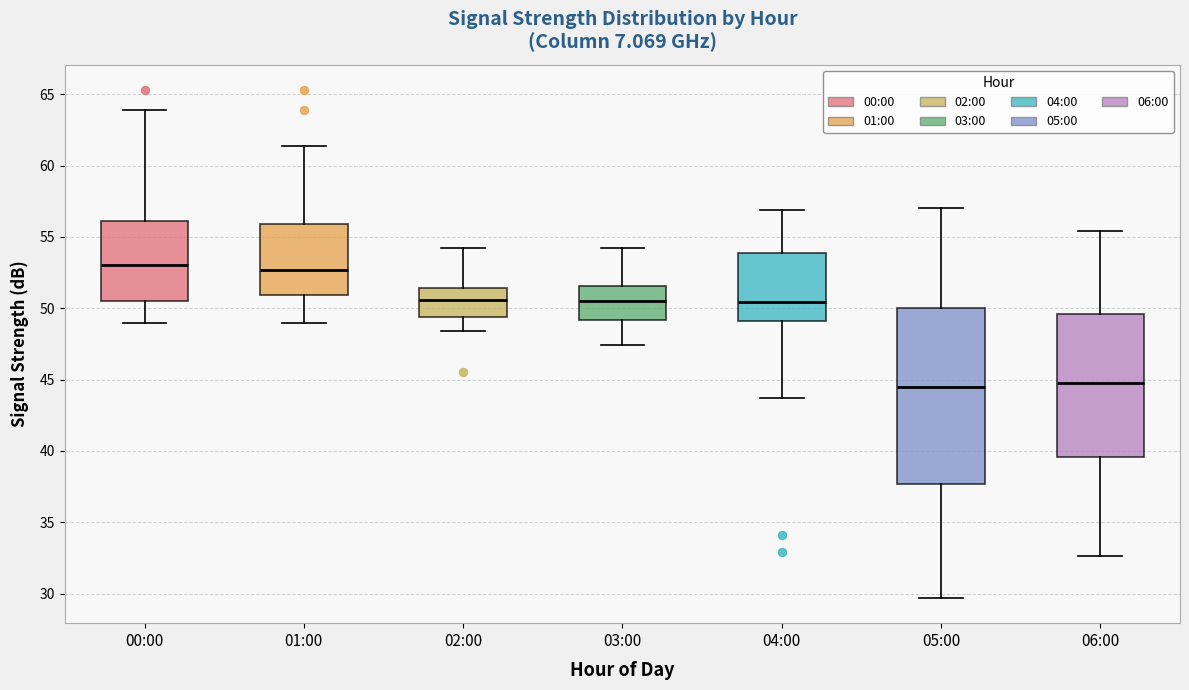

Reading left to right, read every box against the y-axis: the position of its median line, the range the box covers, and the ends of its whiskers. The values are not printed on the chart, so give them approximately, as read against the axis.

00:00: median 53.0, box 50.5 to 56.0, whiskers 49.0 to 64.0
01:00: median 52.5, box 51.0 to 56.0, whiskers 49.0 to 61.5
02:00: median 50.5, box 49.5 to 51.5, whiskers 48.5 to 54.0
03:00: median 50.5, box 49.0 to 51.5, whiskers 47.5 to 54.0
04:00: median 50.5, box 49.0 to 54.0, whiskers 43.5 to 57.0
05:00: median 44.5, box 37.5 to 50.0, whiskers 29.5 to 57.0
06:00: median 45.0, box 39.5 to 49.5, whiskers 32.5 to 55.5